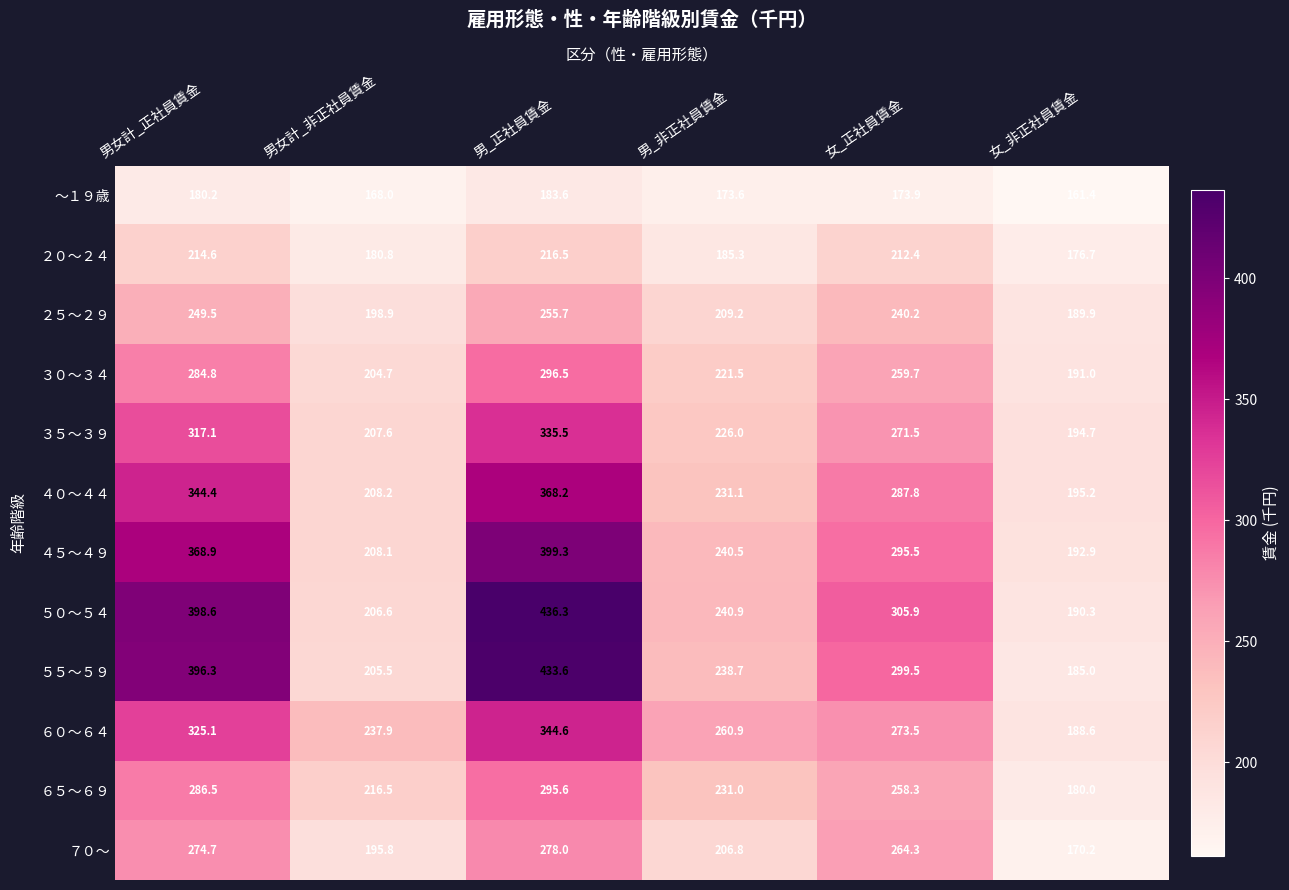

What is the total value across all series at 男女計_非正社員賃金?

2438.6